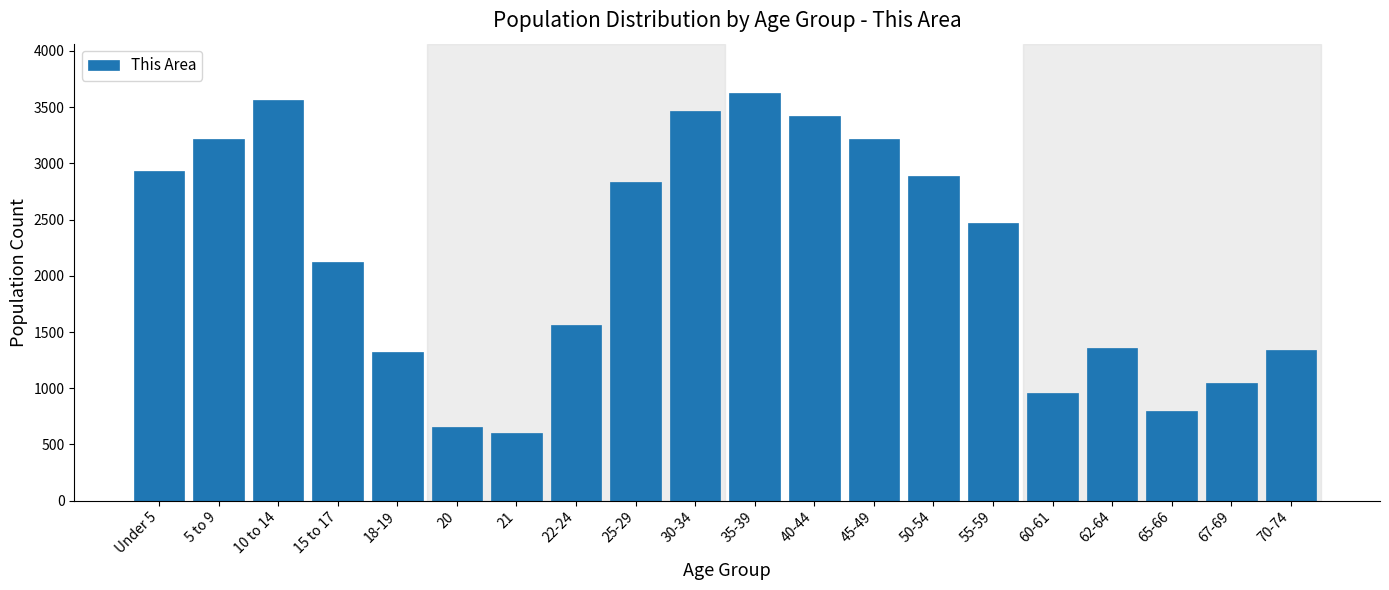

What is the label of the 11th bar from the left?

35-39